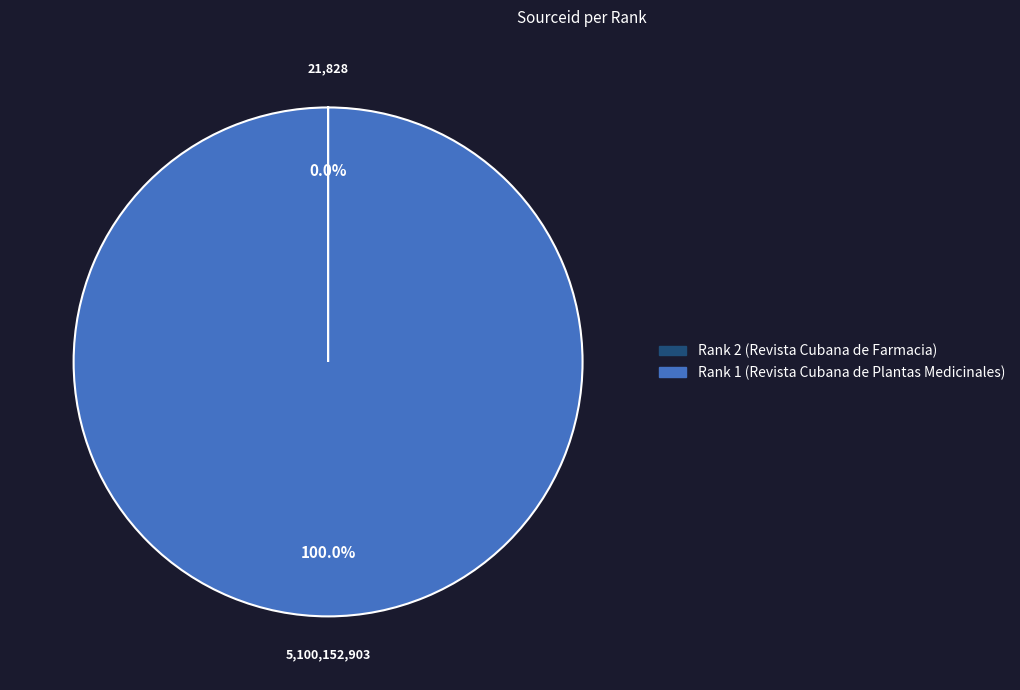

What is the largest slice in the pie chart?

Rank 1 (Revista Cubana de Plantas Medicinales)